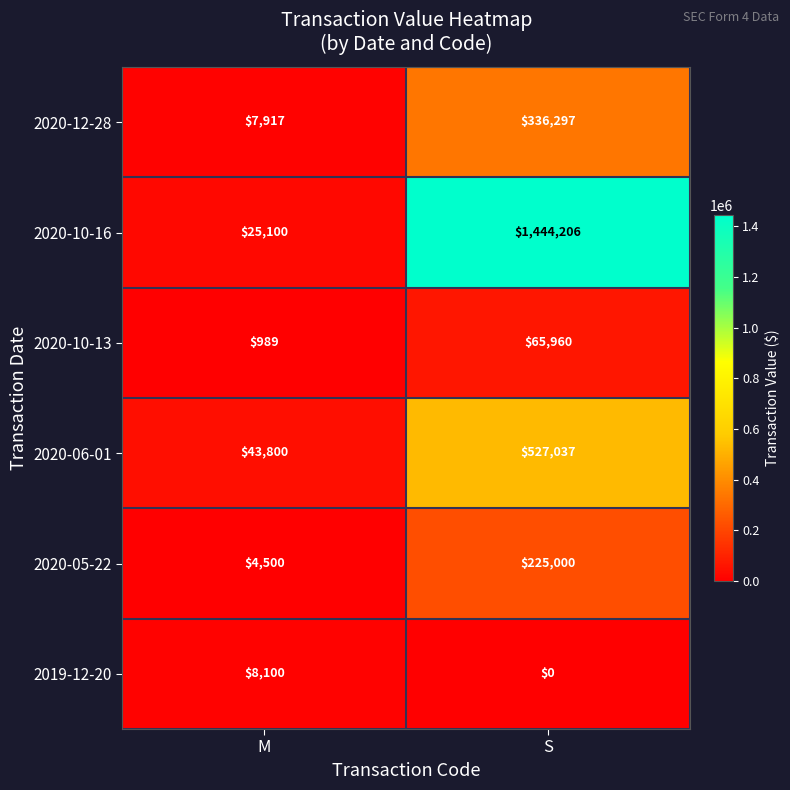

At which category is the sum across all series the highest?

S